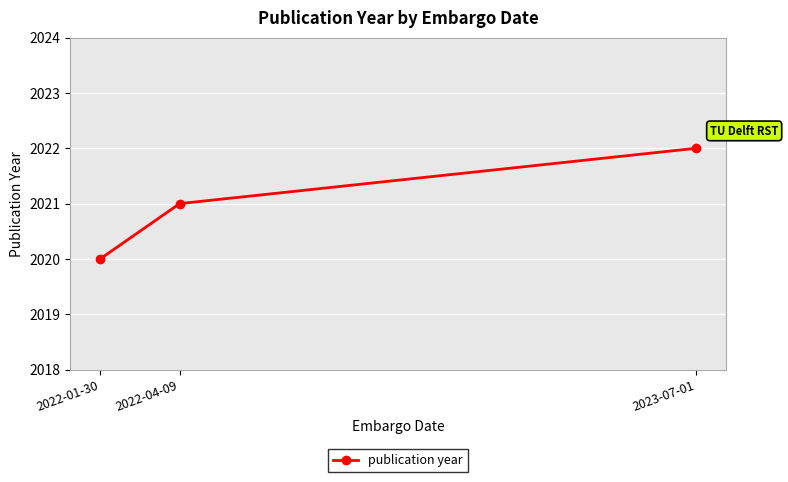

Rank the categories by value from lowest to highest.

2022-01-30, 2022-04-09, 2023-07-01